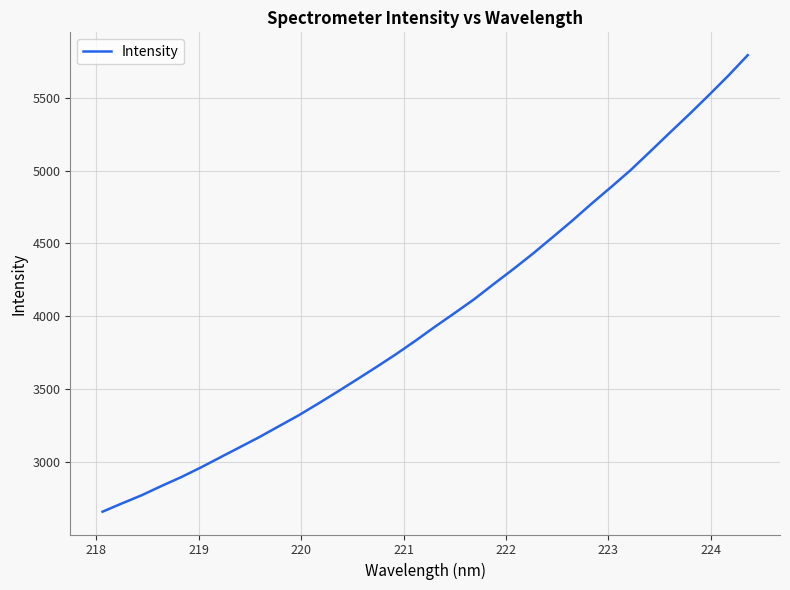

How many lines are shown in the chart?

1